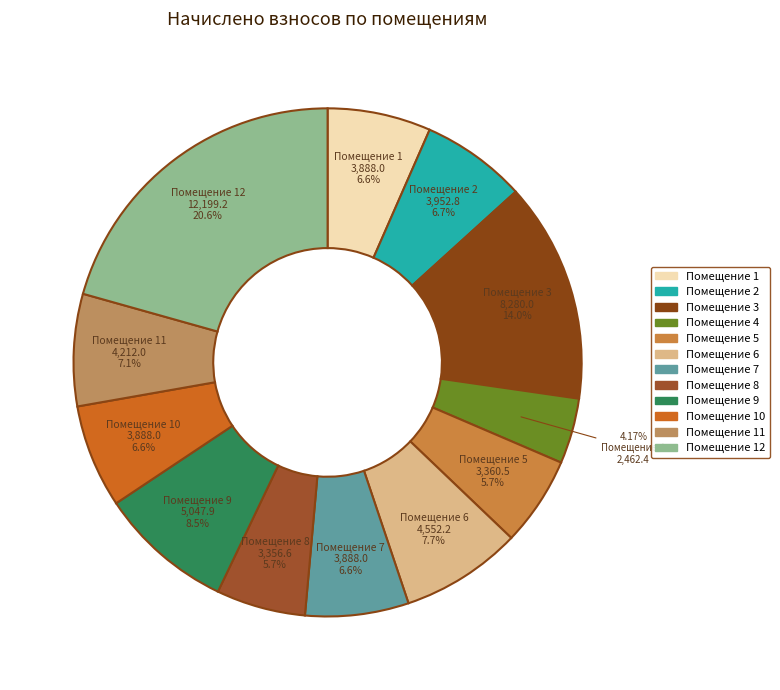

How many slices are in this pie chart?

12